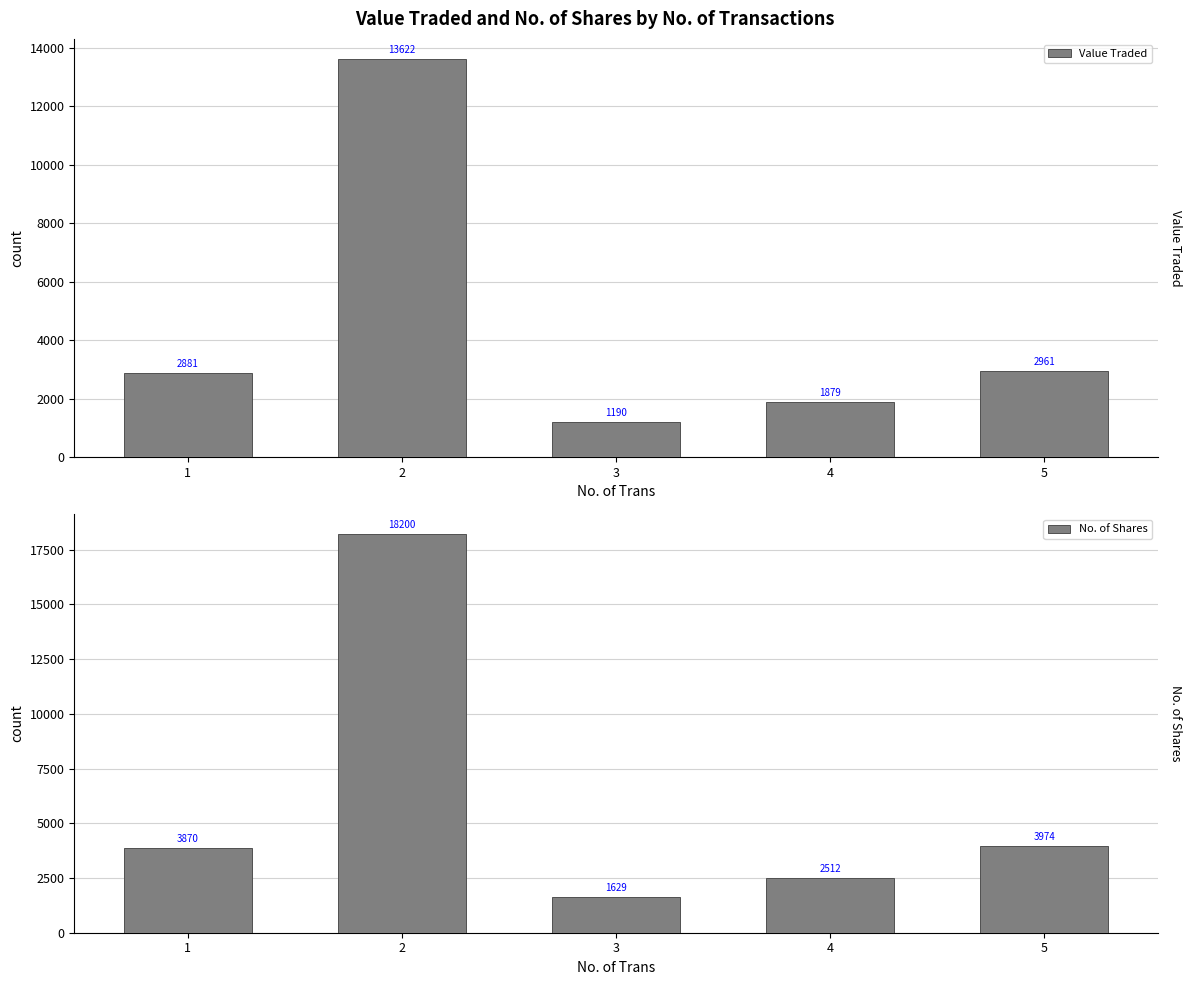

What value does the Value Traded series have at 1, to the nearest 50?

2900